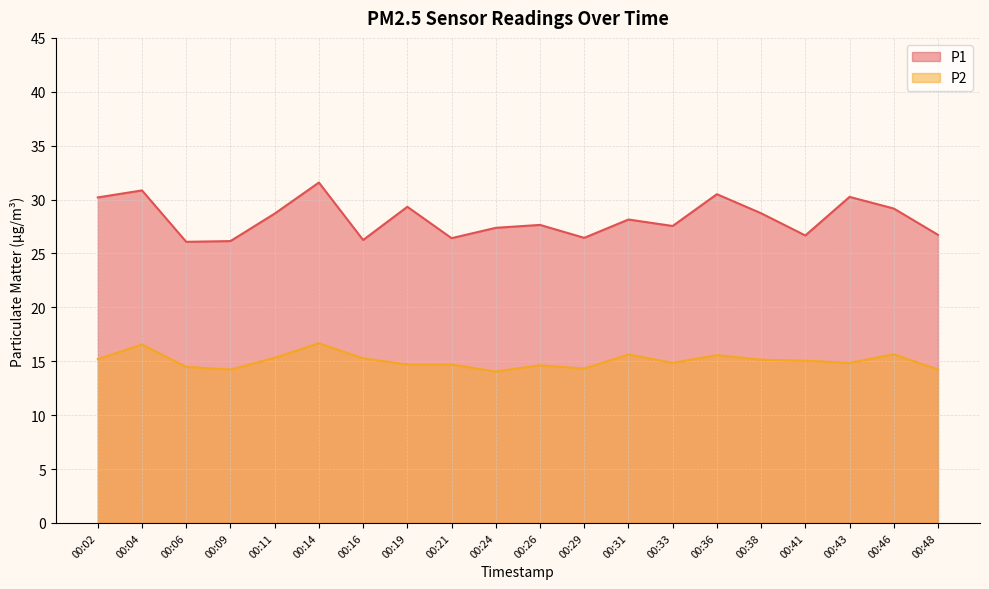

Does the chart have visible grid lines?

Yes